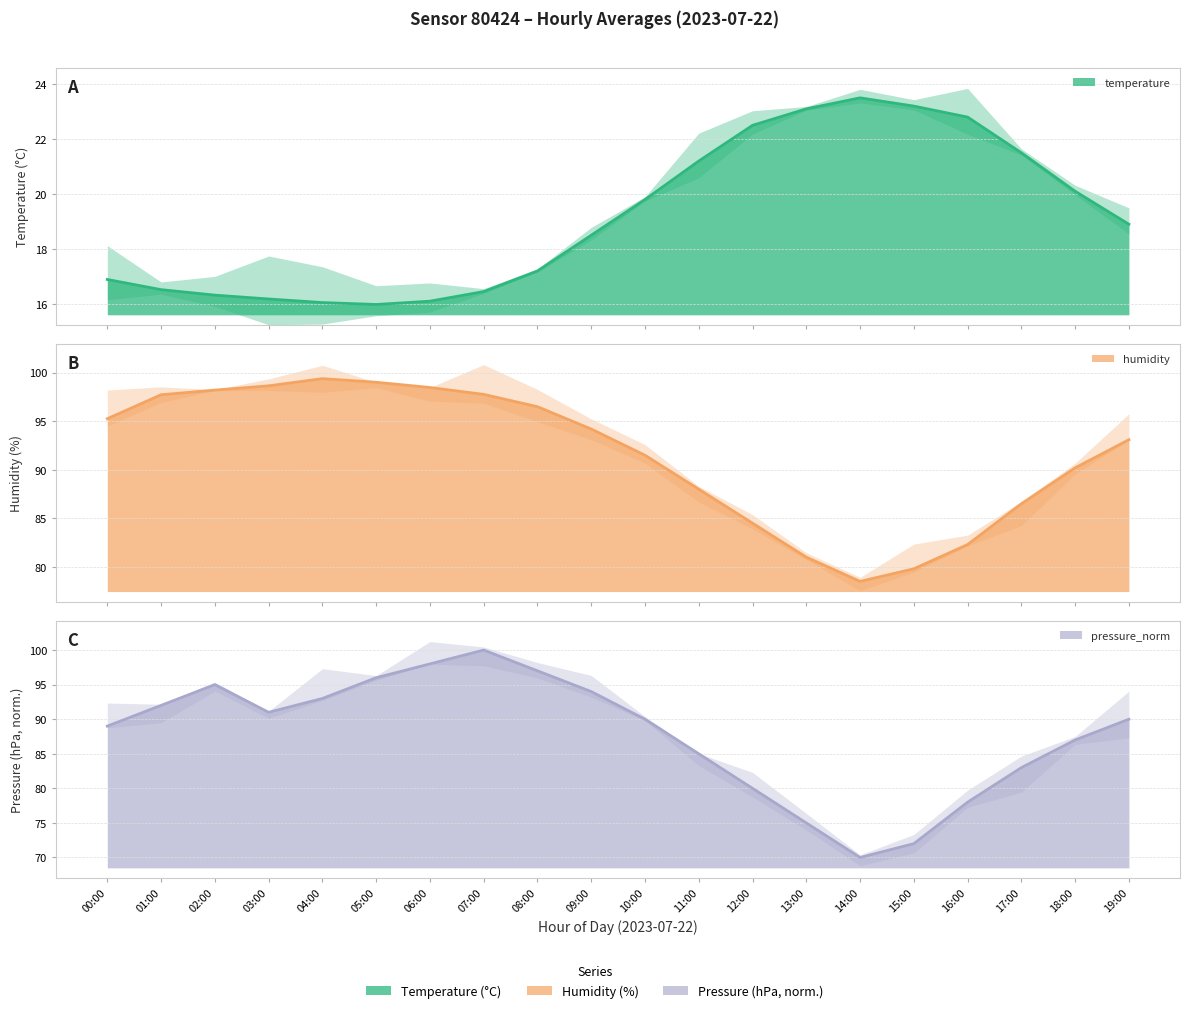

True or false: pressure_norm and temperature intersect in this chart.

False